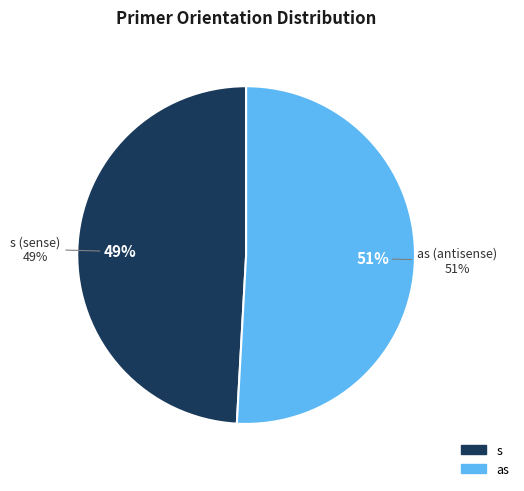

Which category accounts for the majority?

as